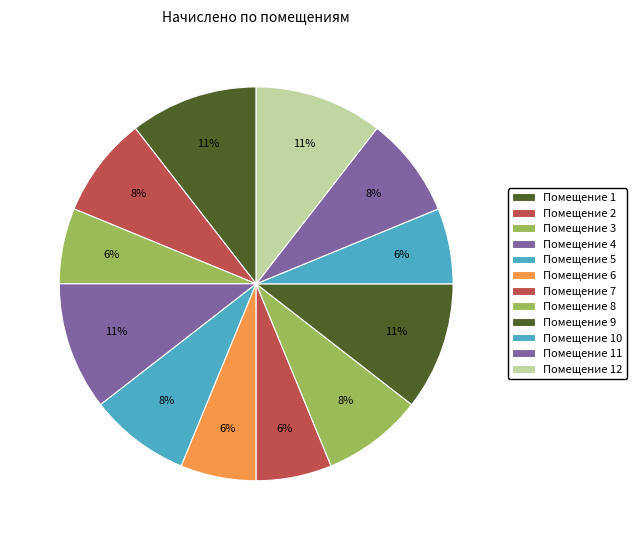

Is there a majority slice in this chart?

No